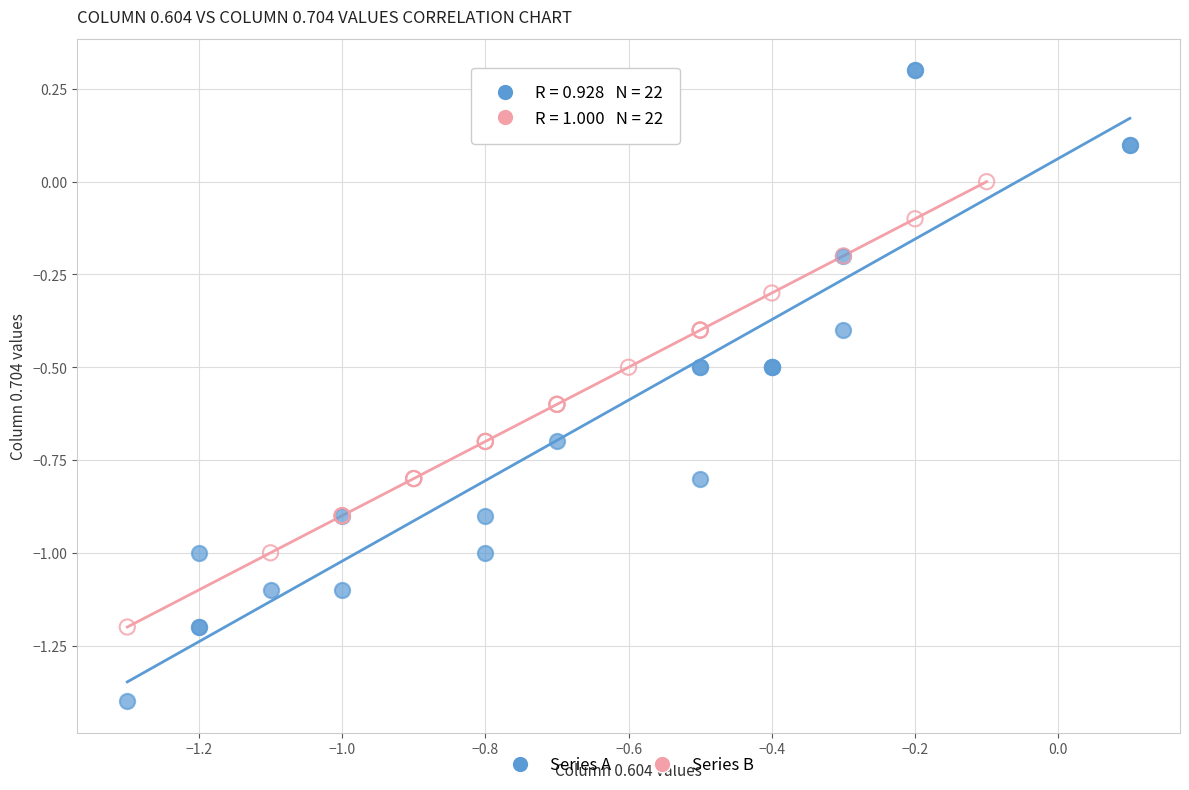

Which series reaches the maximum Y coordinate?

Series A